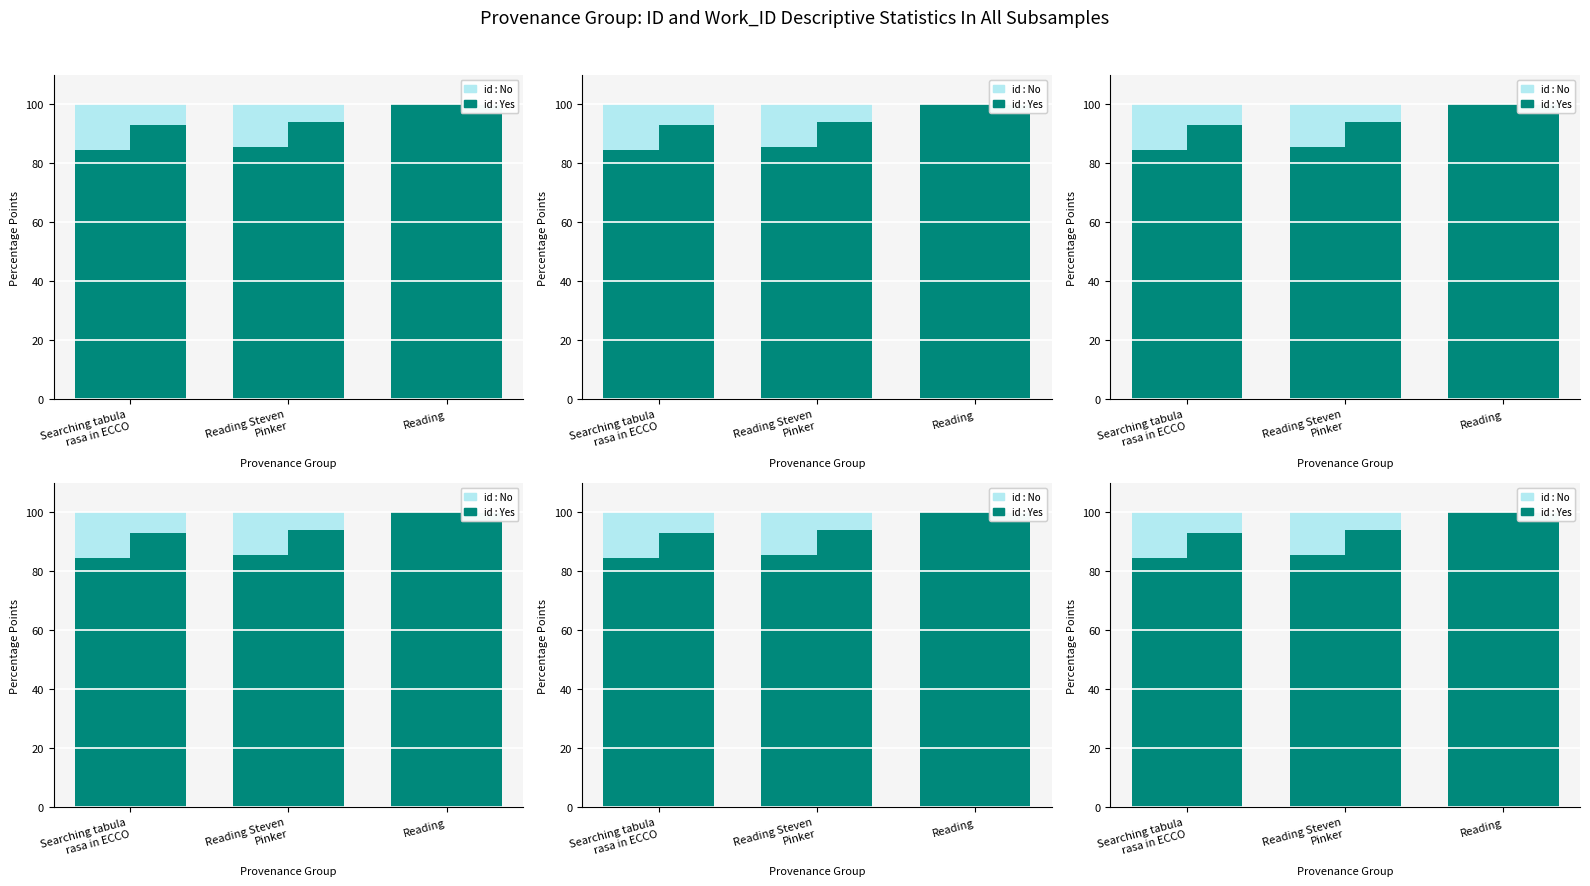

The id : No series shows 175.7 at Searching tabula
rasa in ECCO. True or false?

False